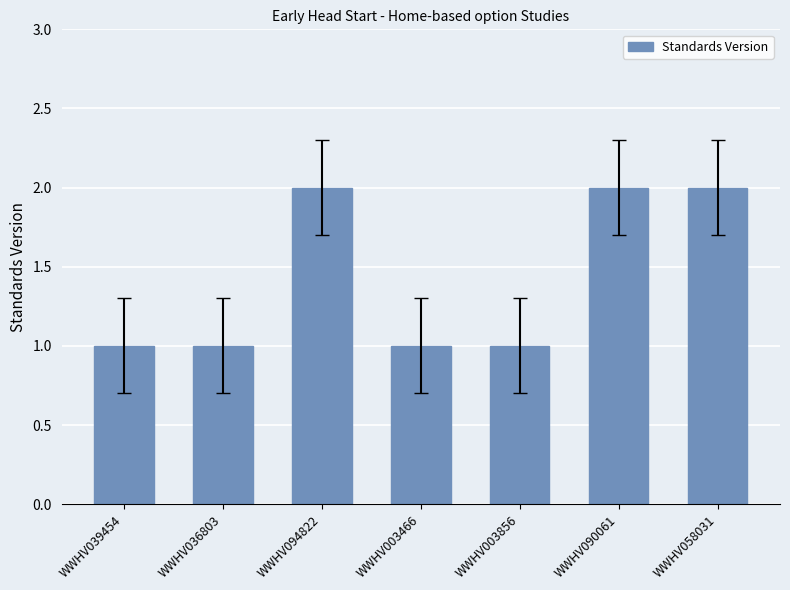

The chart shows a value of 1 at WWHV039454. True or false?

True